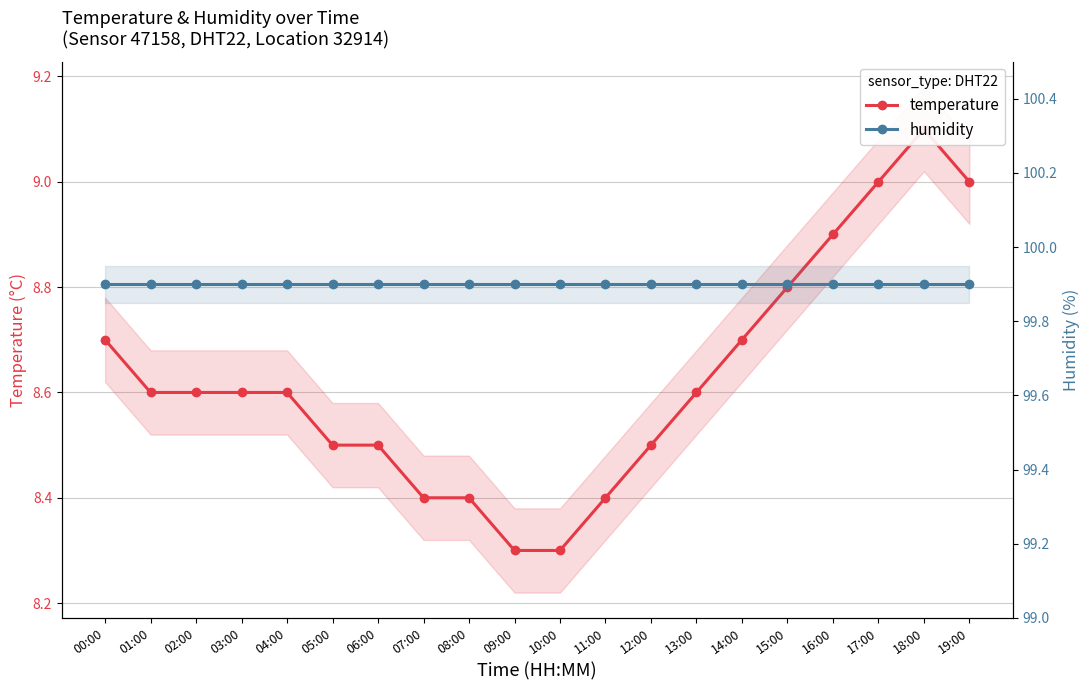

What is the maximum value for humidity?

99.9